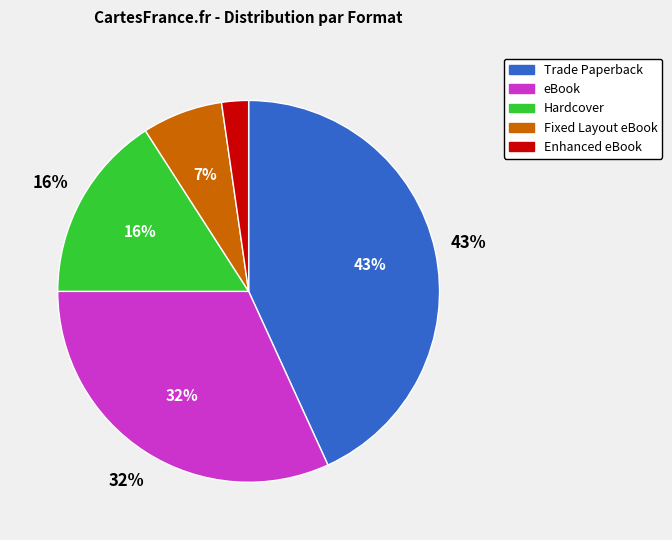

True or false: Fixed Layout eBook accounts for 1% of the total.

False